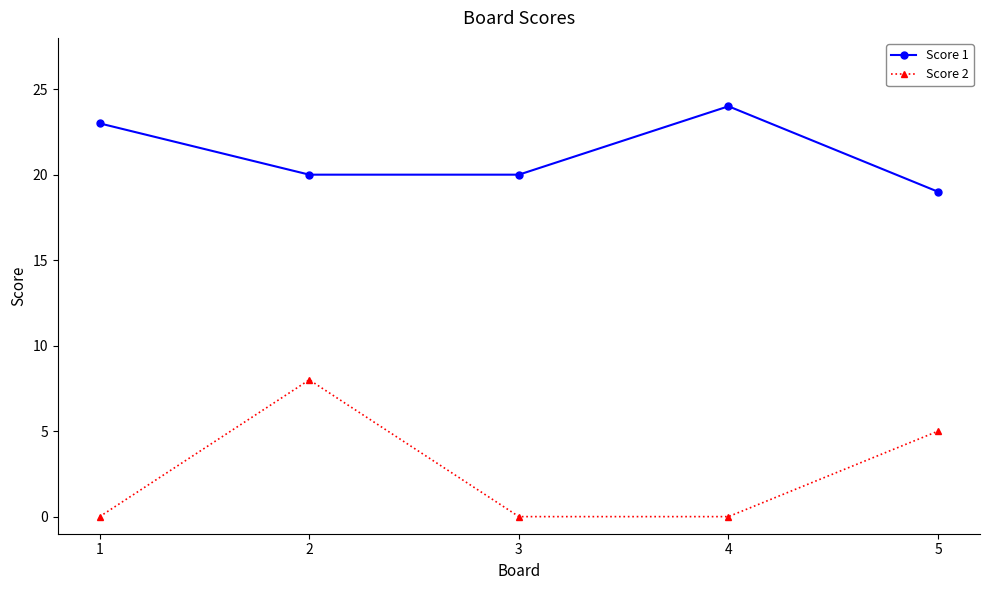

Is this an area chart (filled region under the line)?

No